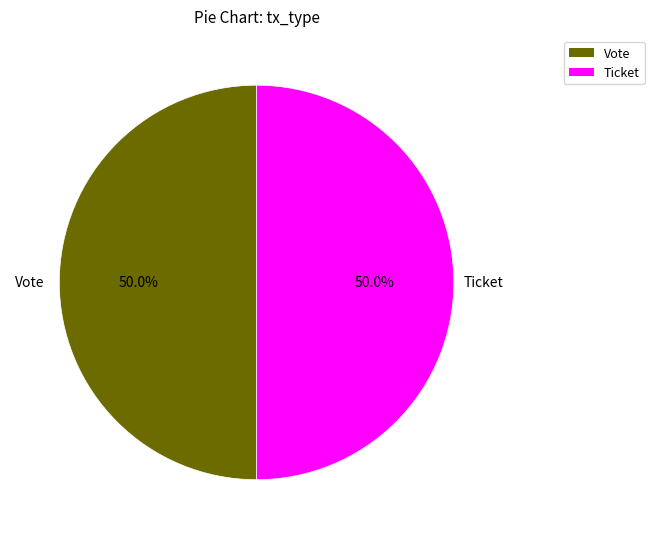

To the nearest percent, what is the average slice percentage?

50%